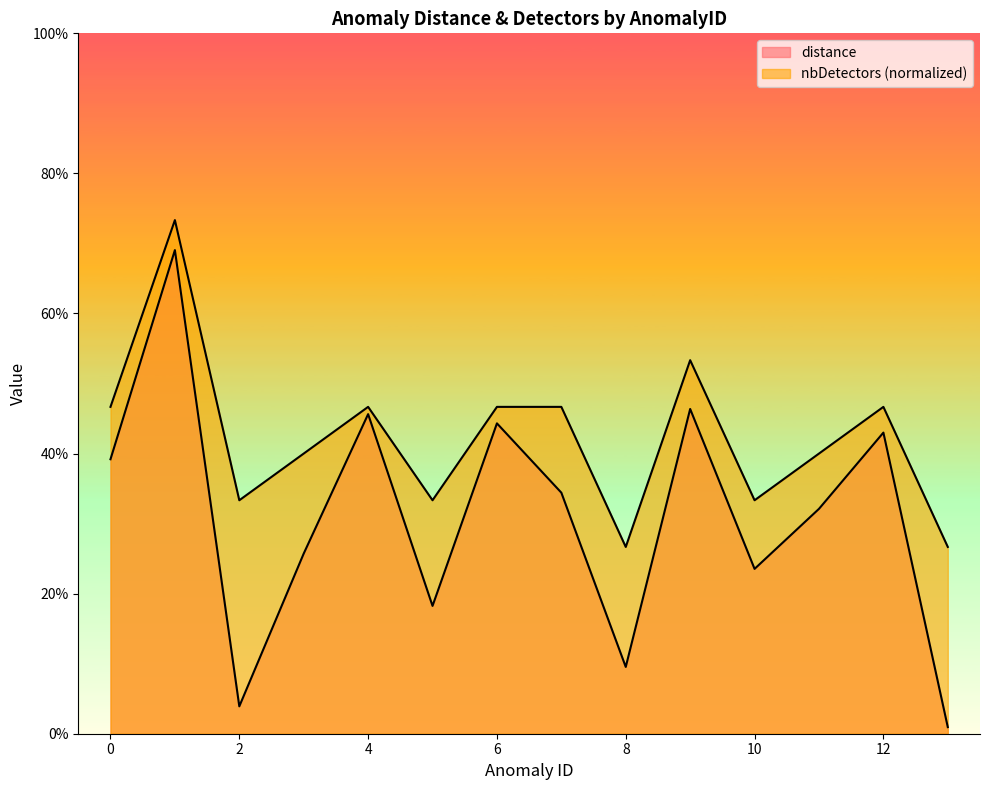

What is the sum of all distance values?

6.6